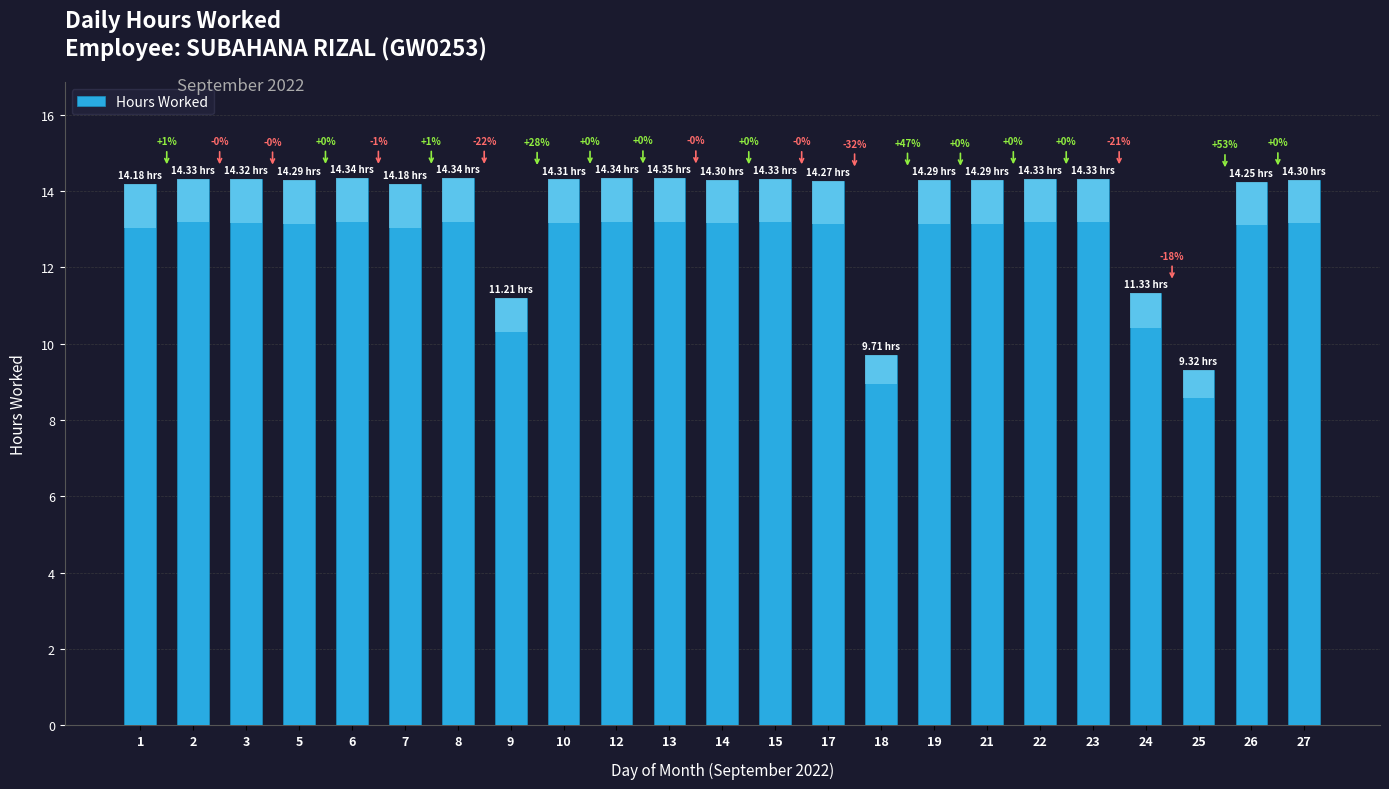

Is it true that the value at 18 is 14.0?

False